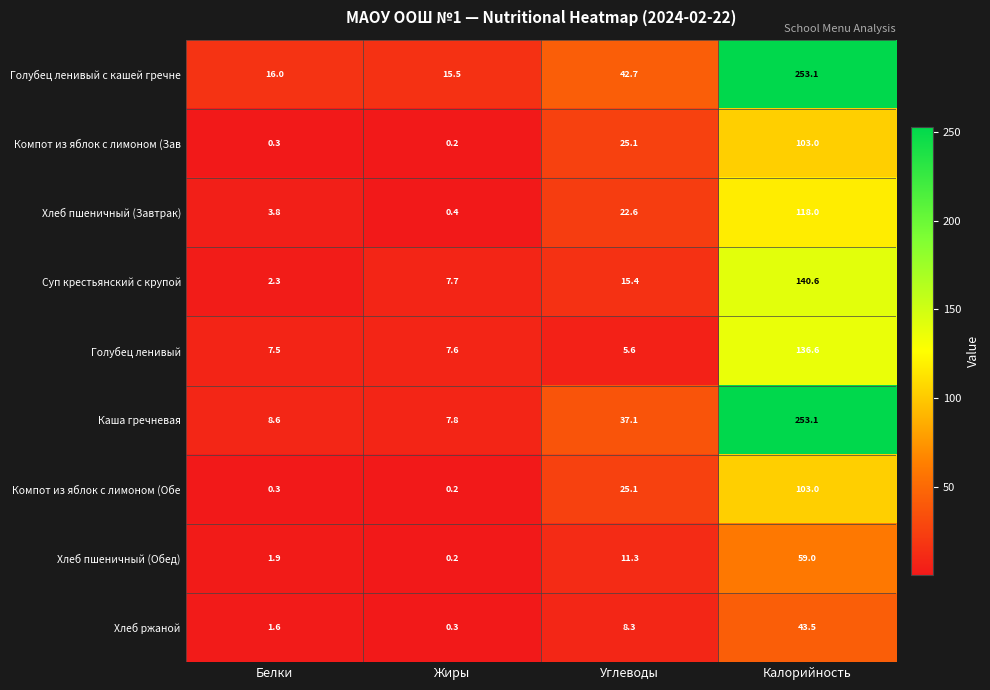

Count the number of data series in this chart.

9